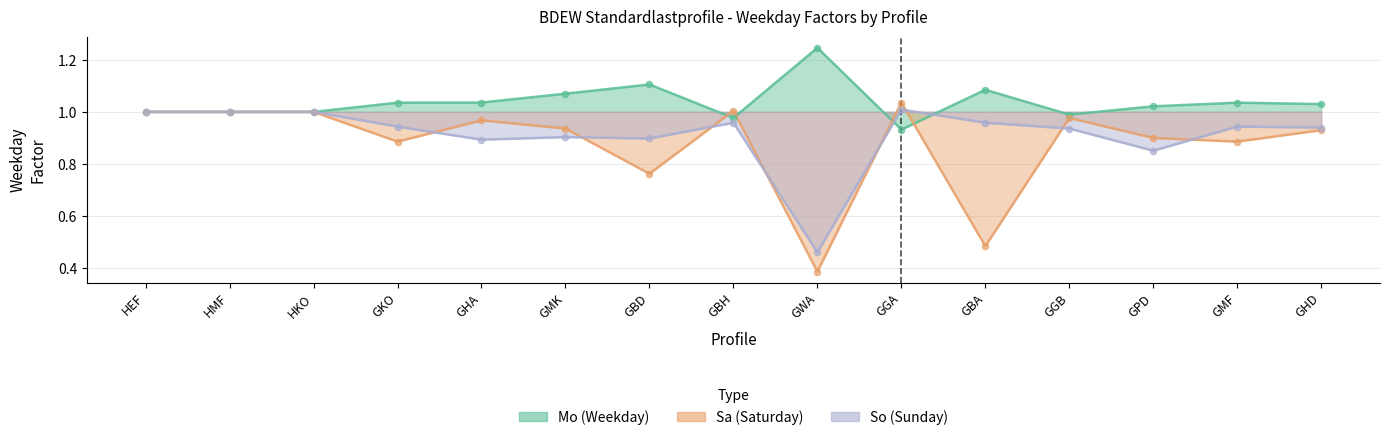

Which series has the largest total across all categories?

Mo